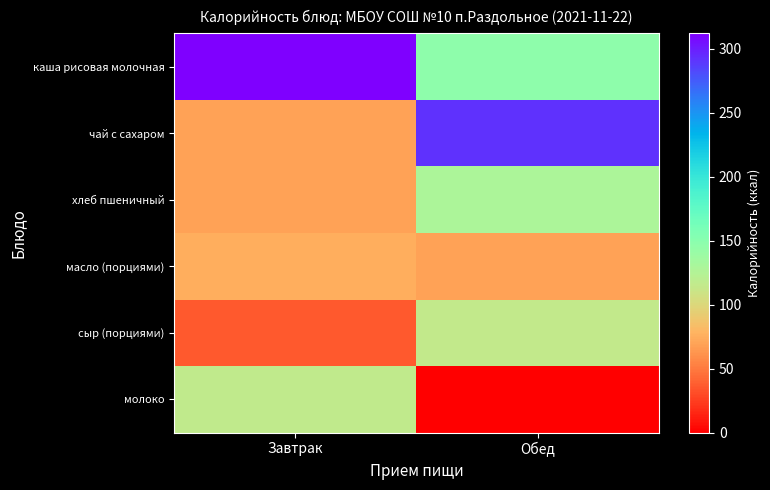

Which series has the largest total across all categories?

каша рисовая молочная